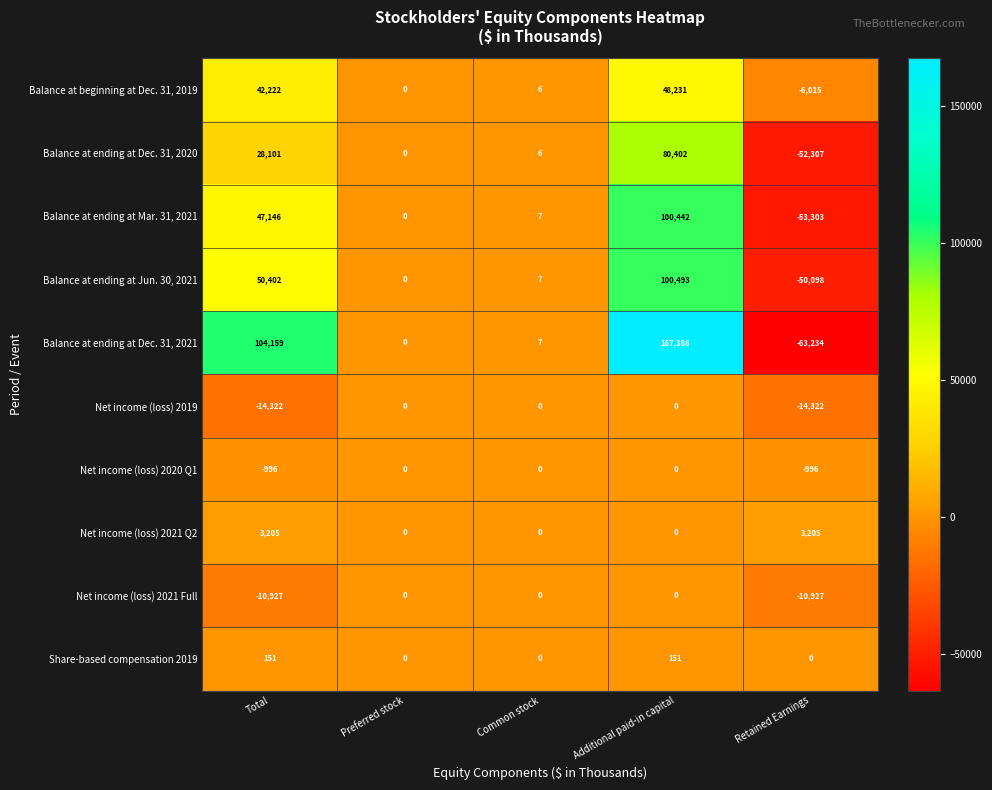

At Total, list the series in order from largest to smallest.

Balance at ending at Dec. 31, 2021, Balance at ending at Jun. 30, 2021, Balance at ending at Mar. 31, 2021, Balance at beginning at Dec. 31, 2019, Balance at ending at Dec. 31, 2020, Net income (loss) 2021 Q2, Share-based compensation 2019, Net income (loss) 2020 Q1, Net income (loss) 2021 Full, Net income (loss) 2019